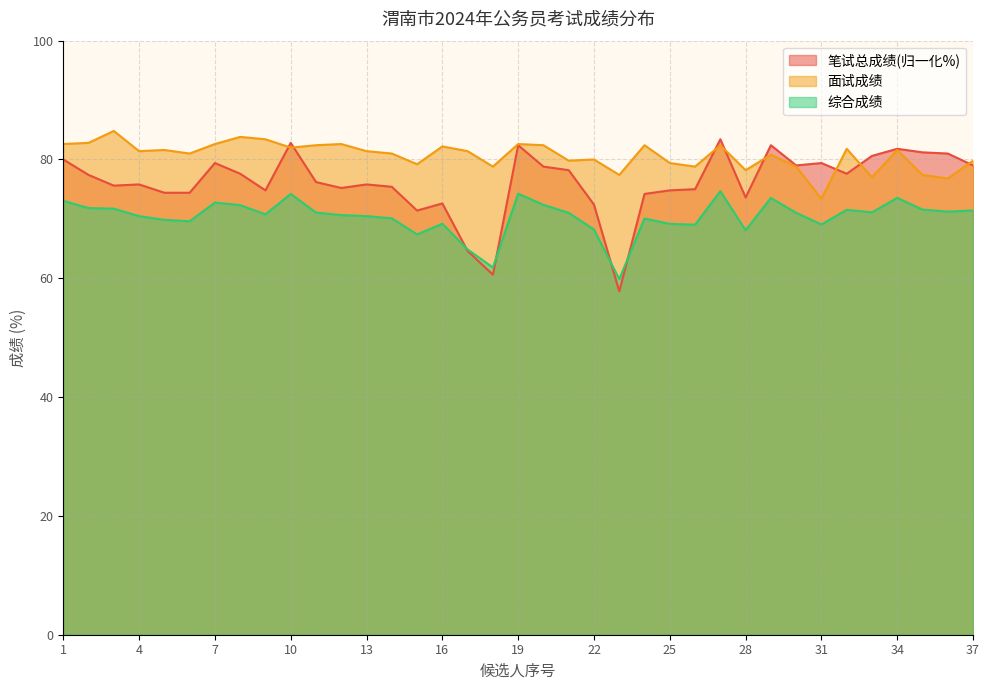

At which label does 笔试总成绩 reach its minimum?

23